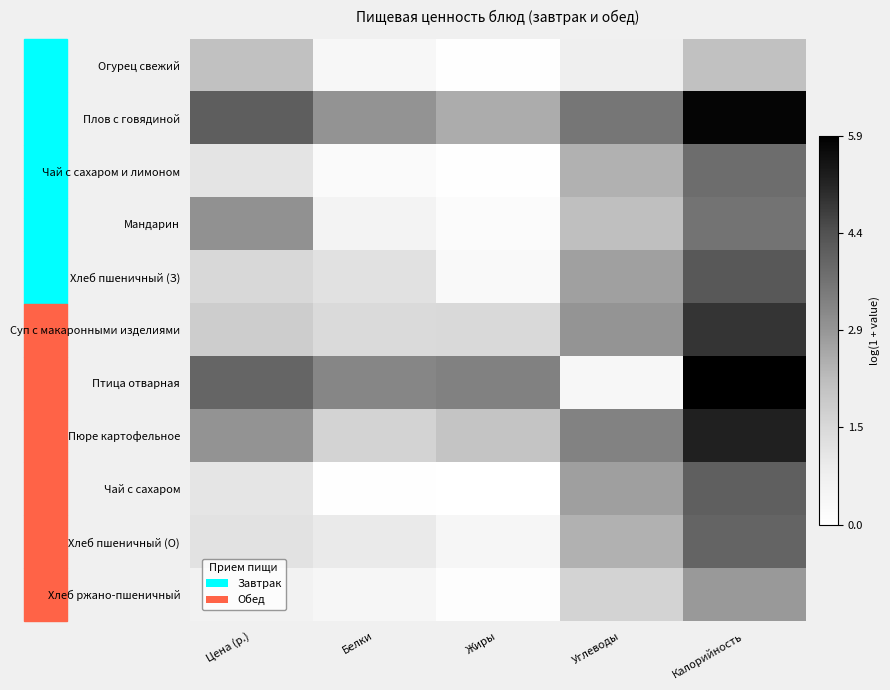

List the series in order of their peak value, lowest first.

Огурец свежий, Хлеб ржано-пшеничный, Мандарин, Чай с сахаром и лимоном, Хлеб пшеничный (О), Чай с сахаром, Хлеб пшеничный (З), Суп с макаронными изделиями, Пюре картофельное, Плов с говядиной, Птица отварная